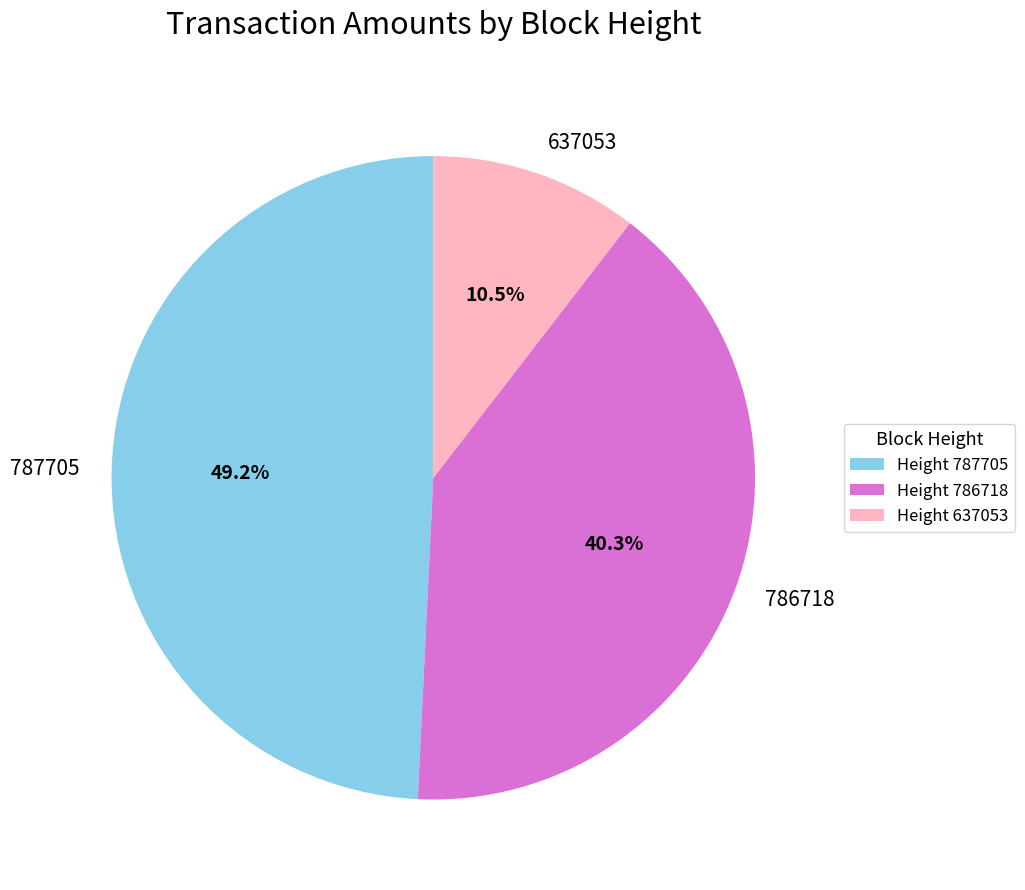

To the nearest percent, what percentage of the pie is 786718?

40%